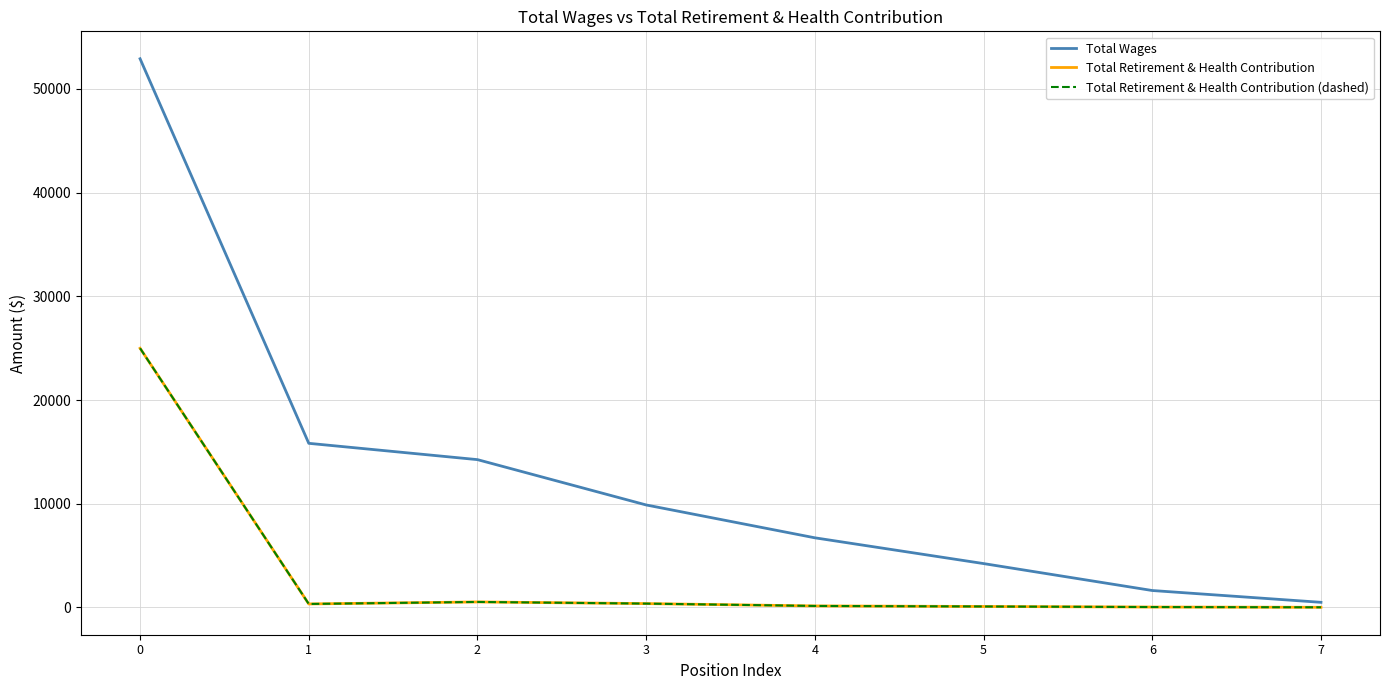

Does the chart have visible grid lines?

Yes